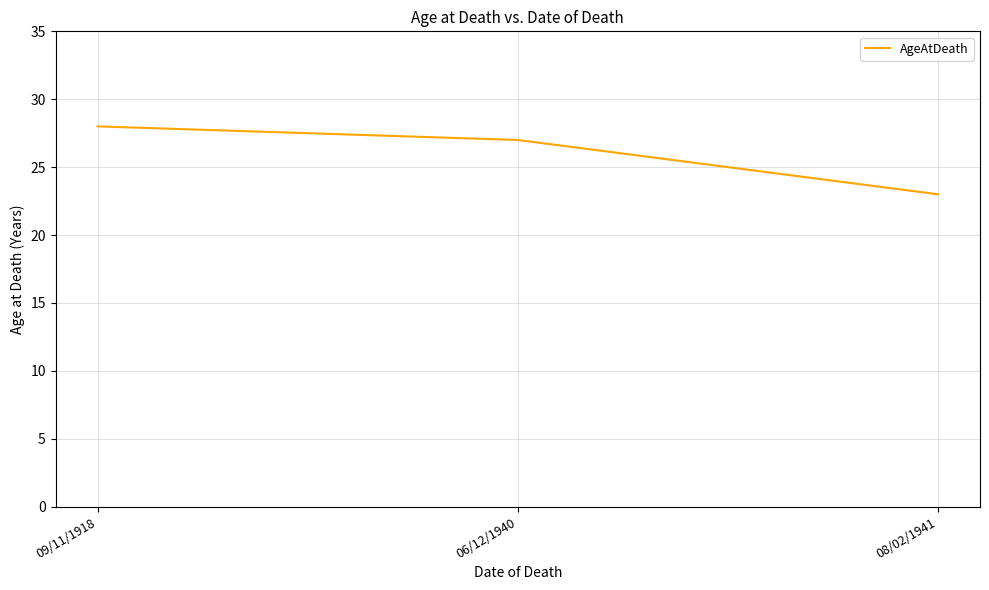

The value at 08/02/1941 is 38. True or false?

False